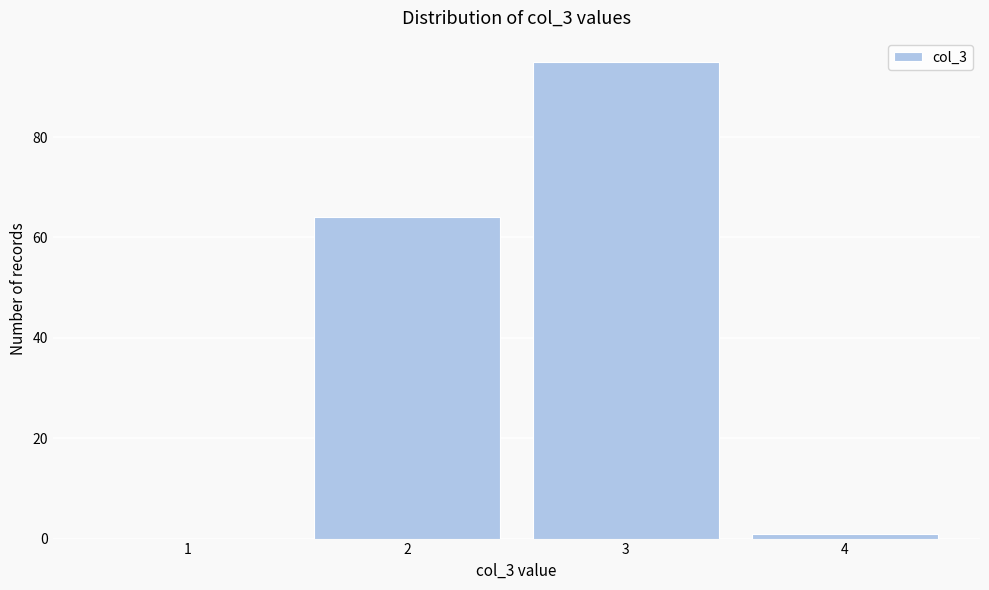

Reading left to right, list all the values displayed in this chart.

1=0	2=64	3=95	4=1